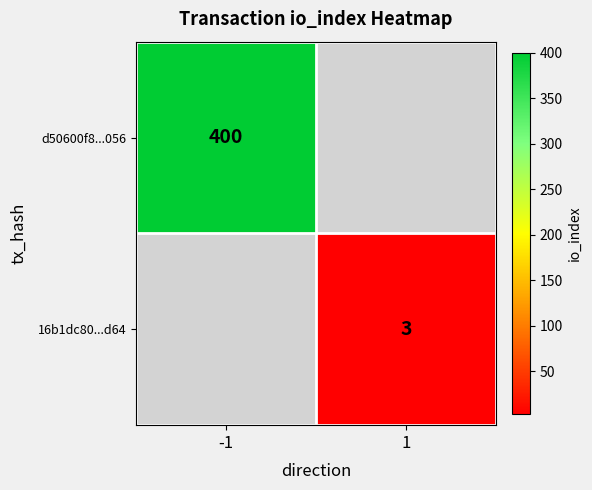

The 16b1dc80...d64 series shows 4 at 1. True or false?

False